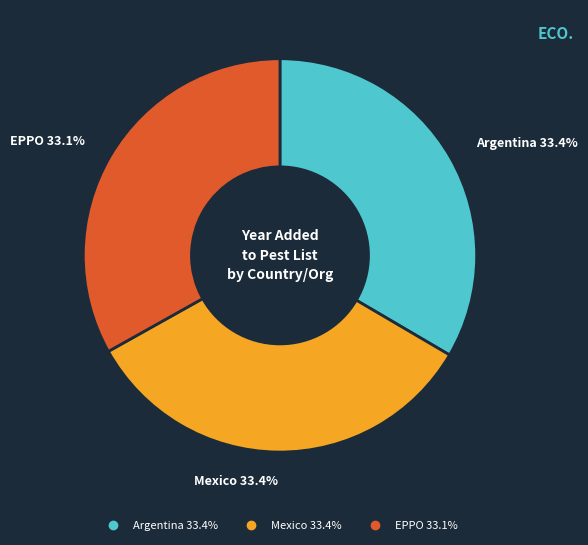

What percentage do Argentina and EPPO together represent?

66.6%